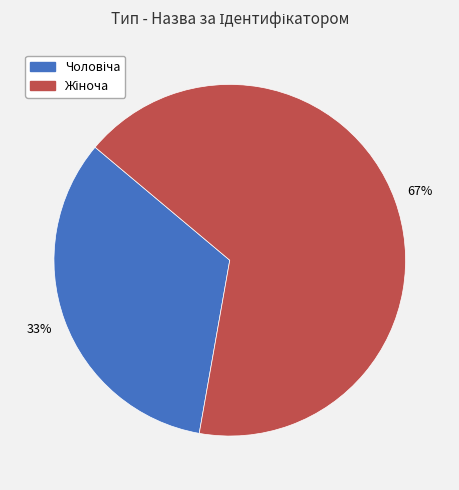

To the nearest percent, what is the average slice percentage?

50%